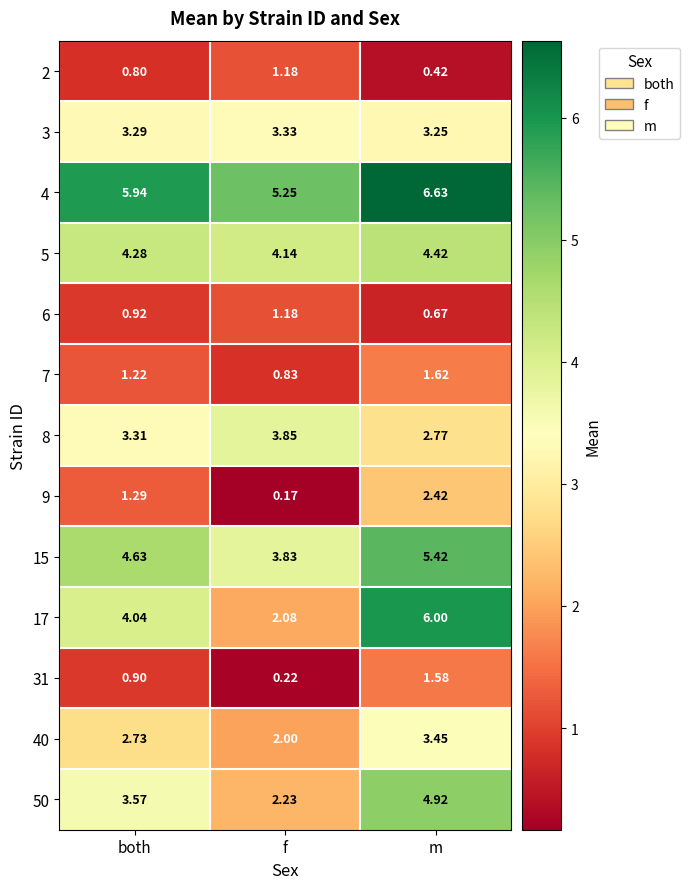

At which category does the chart reach its minimum across all series?

f